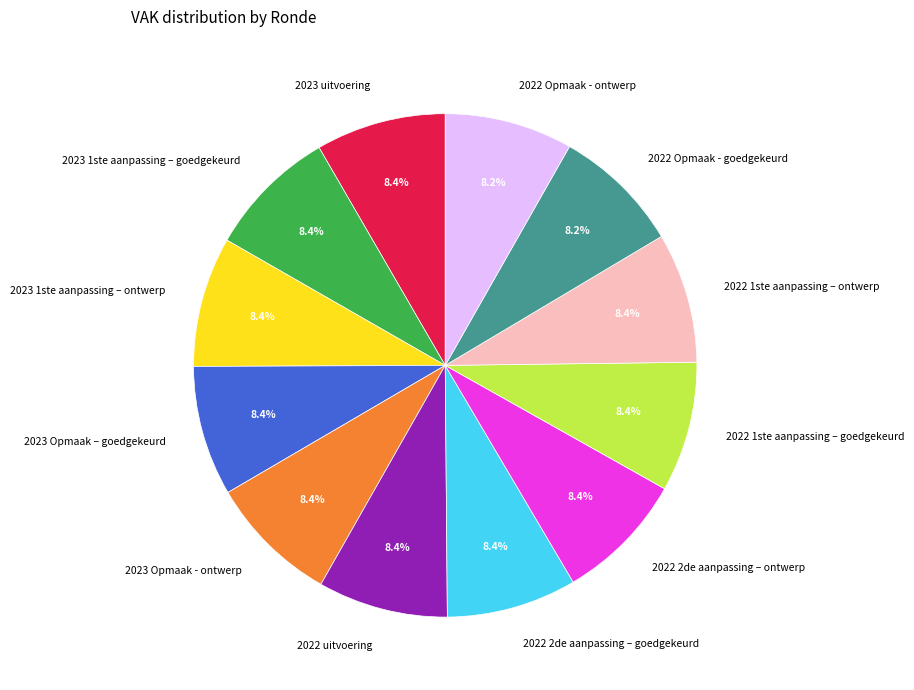

What percentage is the 2023 Opmaak – goedgekeurd slice, to the nearest percent?

8%